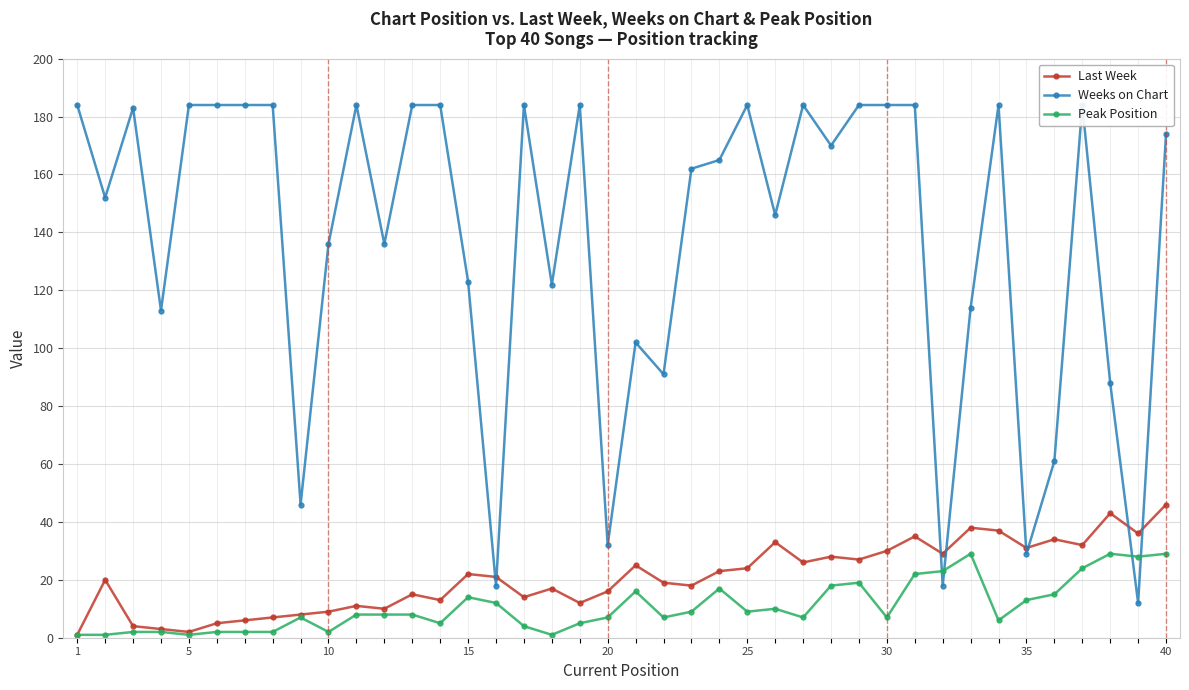

What is the value of the Last Week point at the 29th from the left?

27